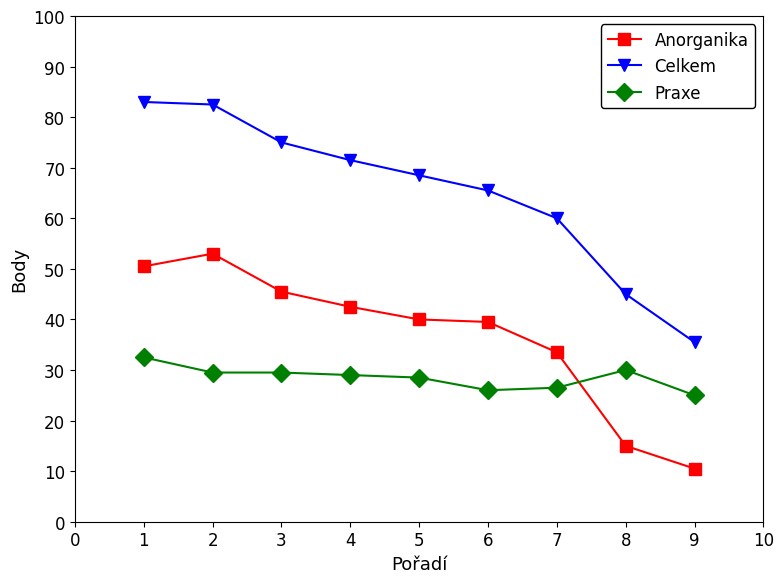

Count the number of categories in the chart.

9